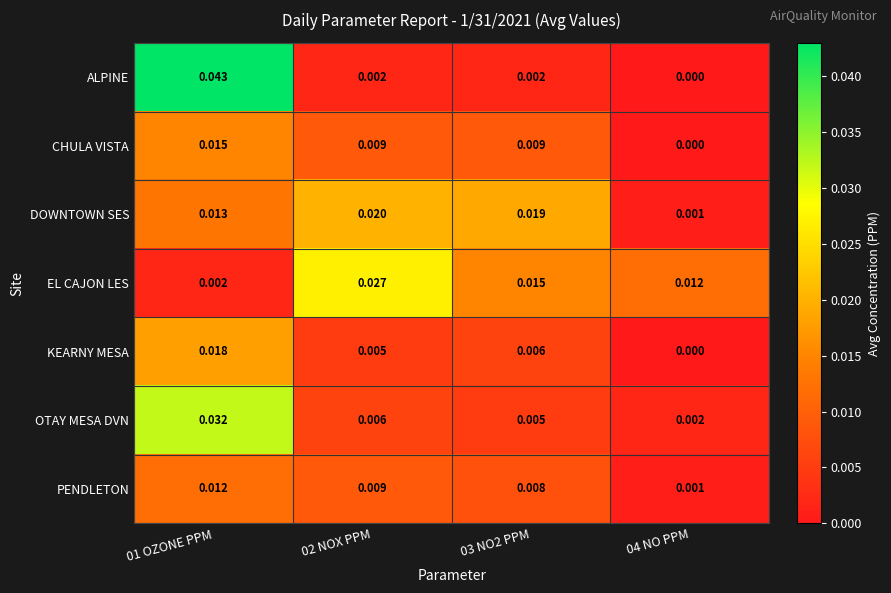

What is the total value across all series at 03 NO2 PPM?

0.1